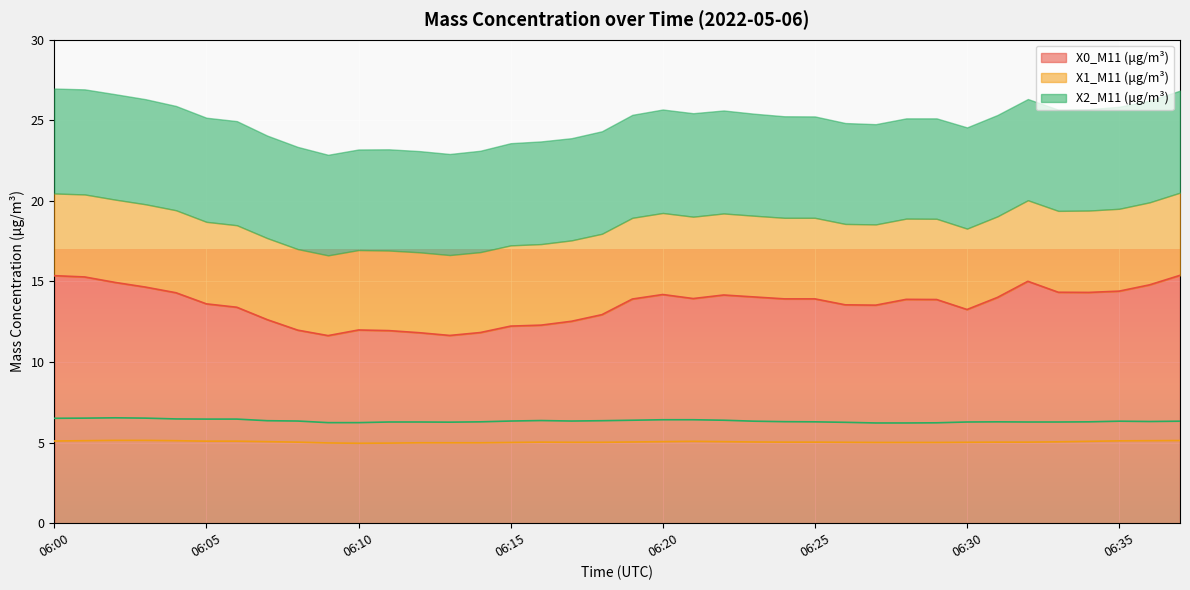

True or false: X1_M11 (μg/m³) has more than 2 points higher than both neighbors.

False